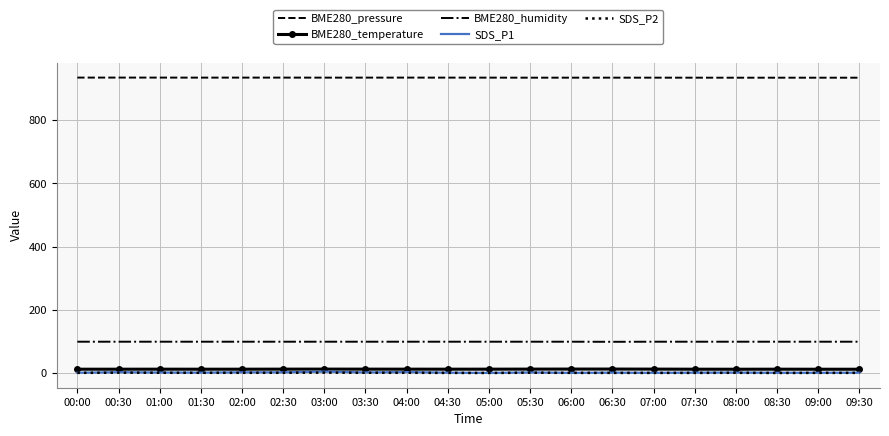

What is the difference between the second highest and second lowest values in the SDS_P2 series?

0.9